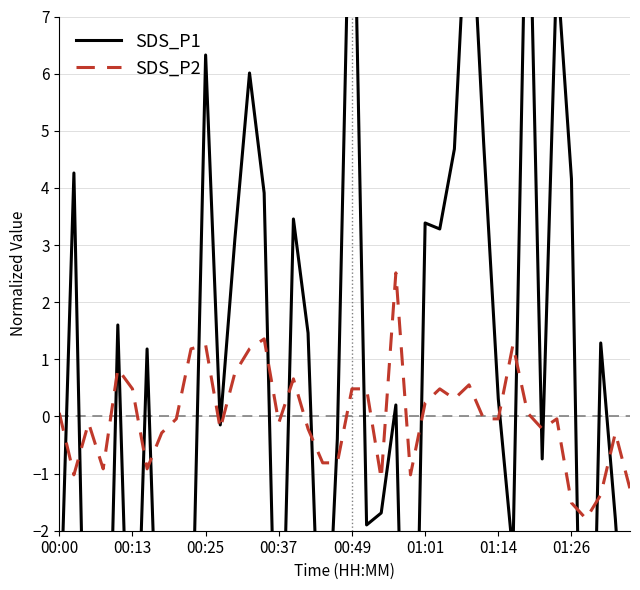

In SDS_P1, how many points are higher than both neighbors (excluding endpoints)?

13